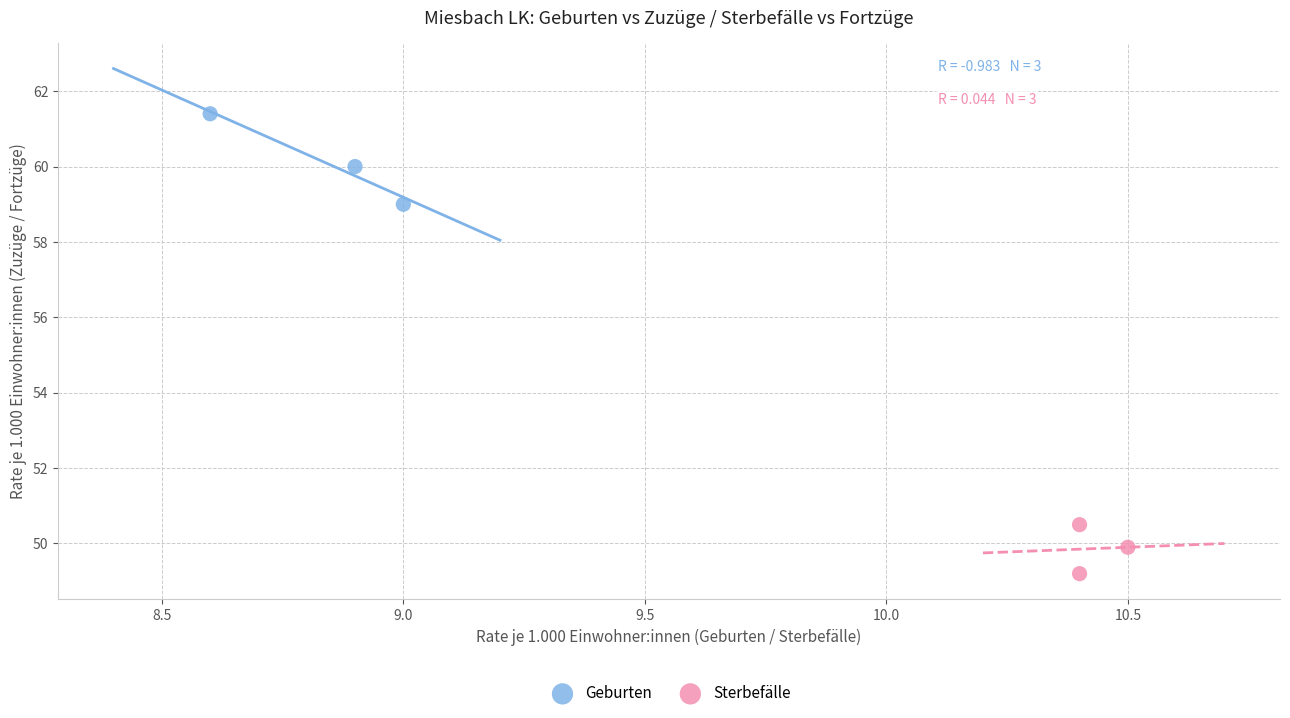

What are all the series names shown in the legend?

Geburten, Sterbefälle